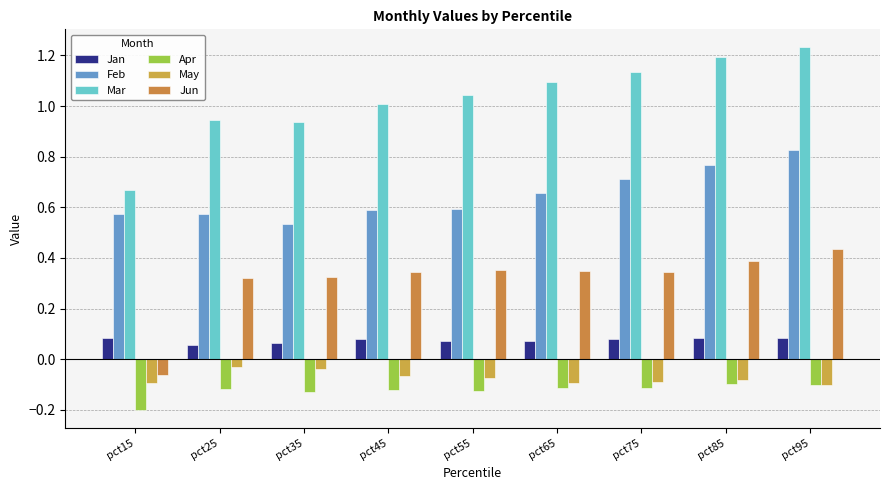

How many bars are there in each group?

6